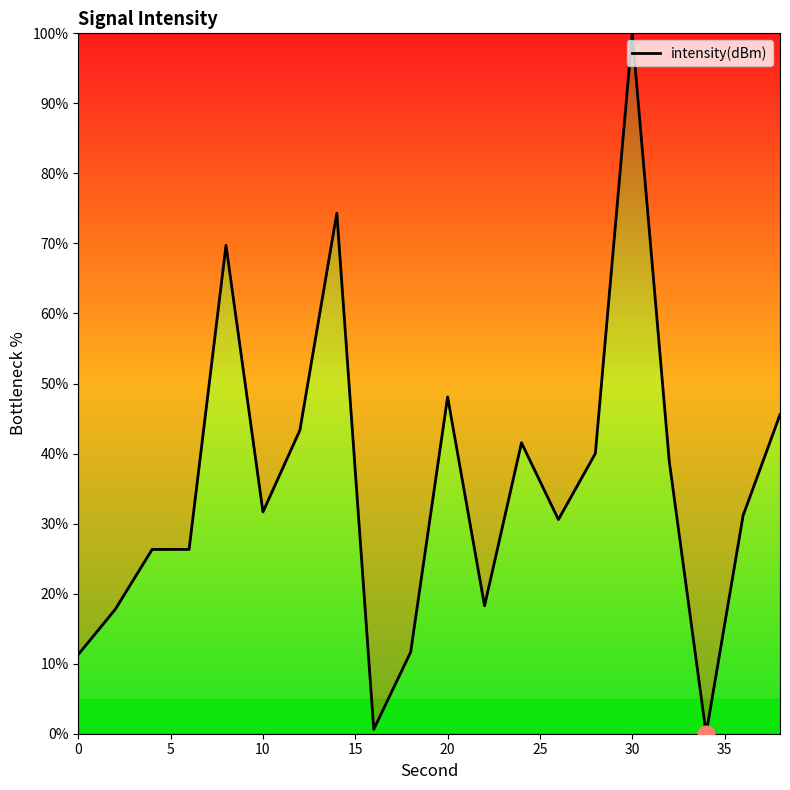

What is the maximum value shown in the chart?

100.0